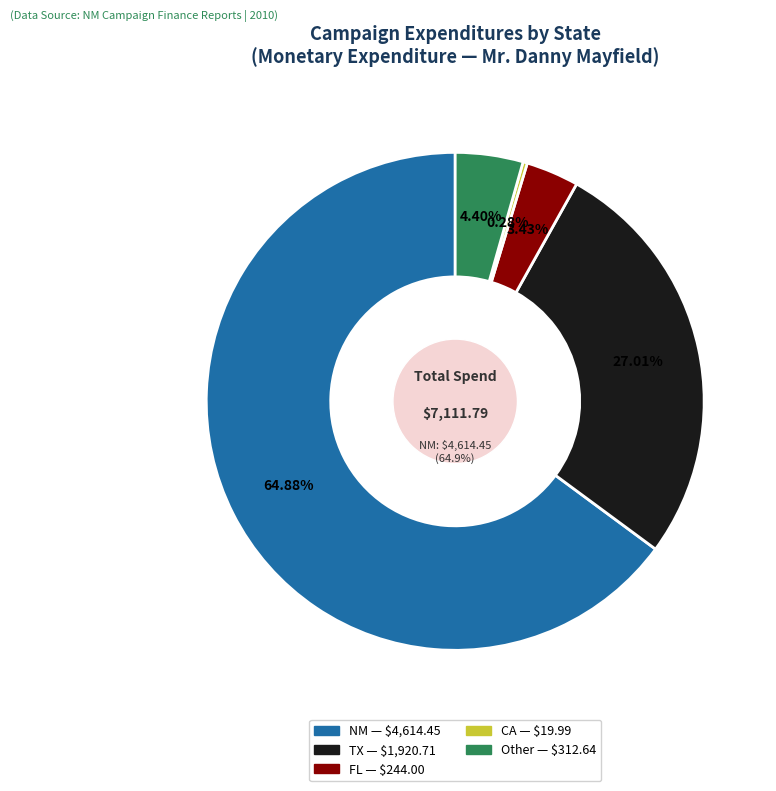

To the nearest percent, what is the difference between the largest and smallest slice percentages?

65%